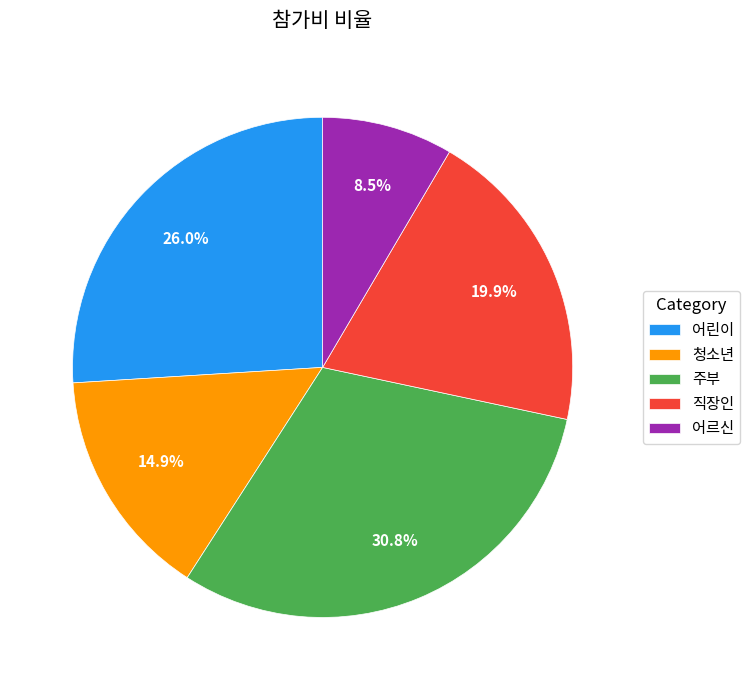

Rank the categories by value from highest to lowest.

주부, 어린이, 직장인, 청소년, 어르신